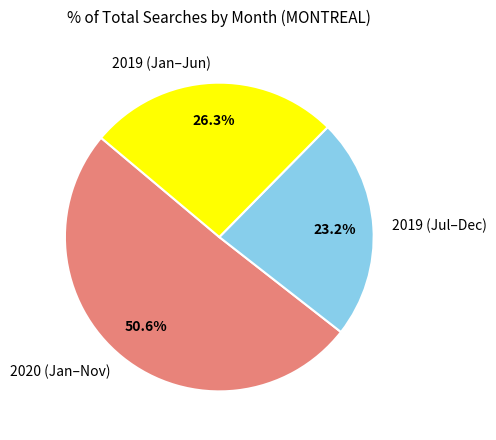

Rank the categories by value from lowest to highest.

2019 (Jul–Dec), 2019 (Jan–Jun), 2020 (Jan–Nov)